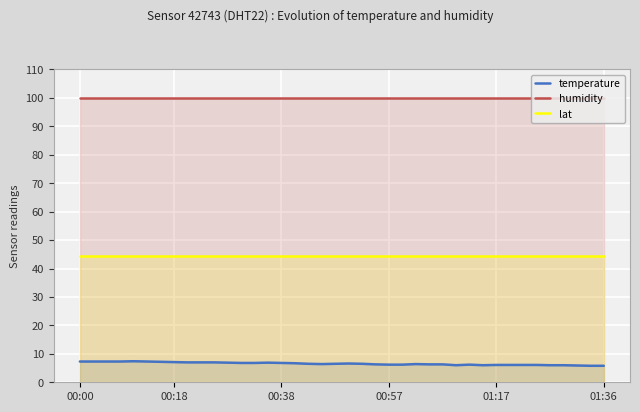

What are all the series names shown in the legend?

temperature, humidity, lat